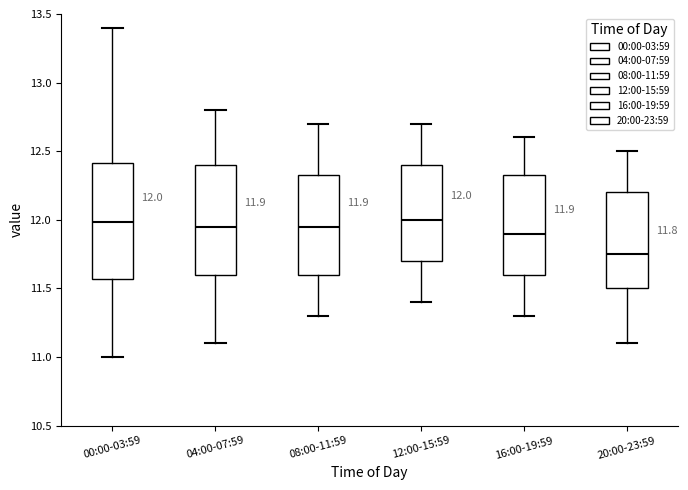

Which box is the tallest, from its lower edge to its upper edge?

00:00-03:59